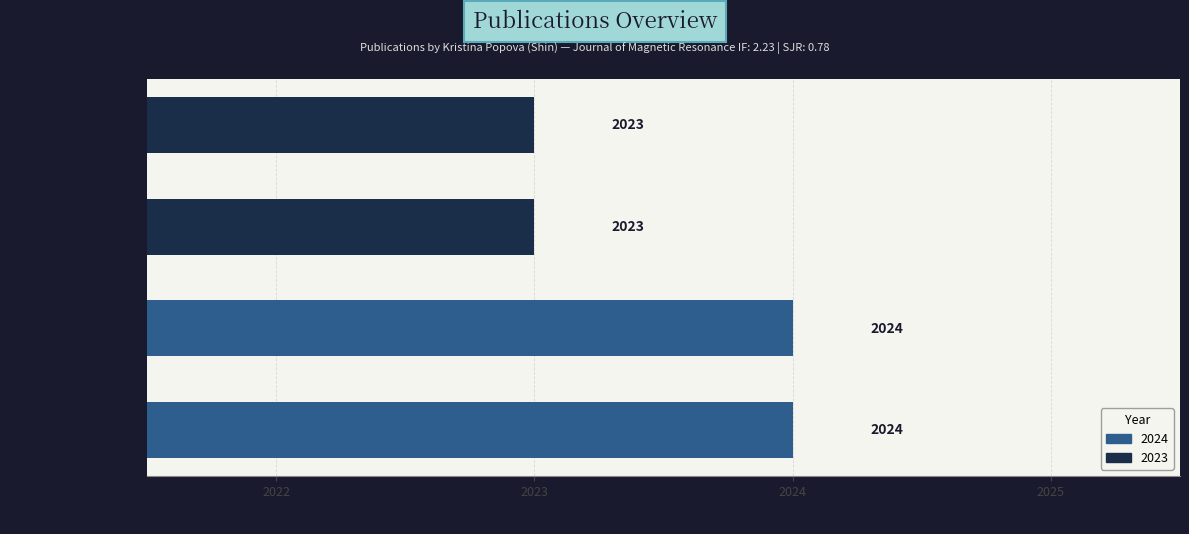

What is the smallest value displayed?

2023